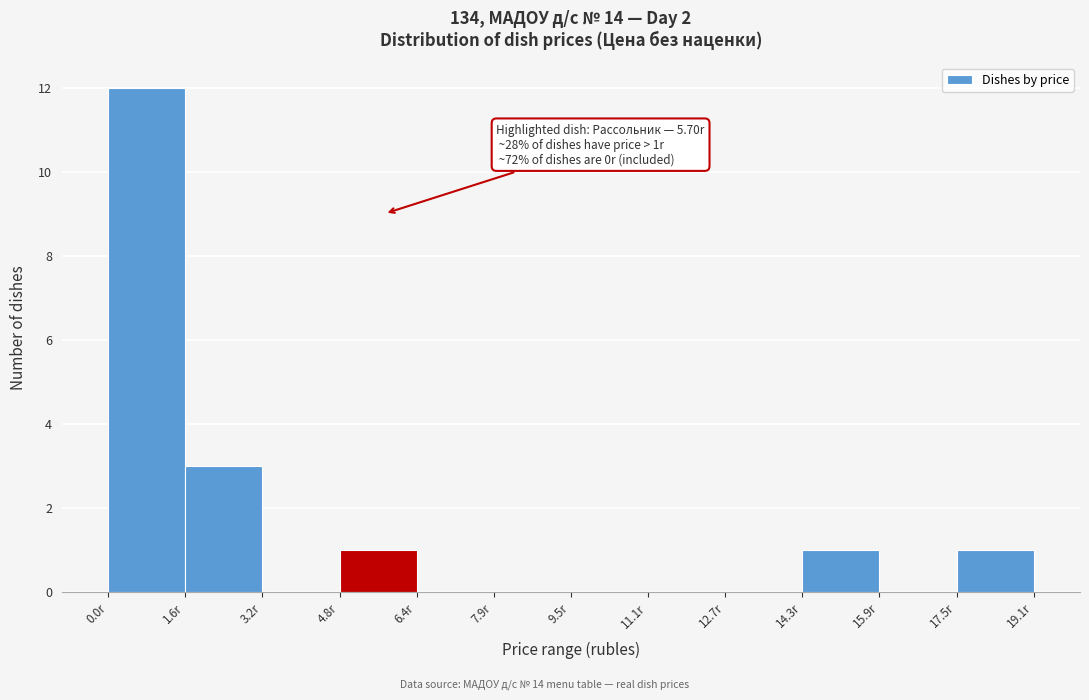

Which range on the x-axis has the tallest bar?

0.0 to 1.6